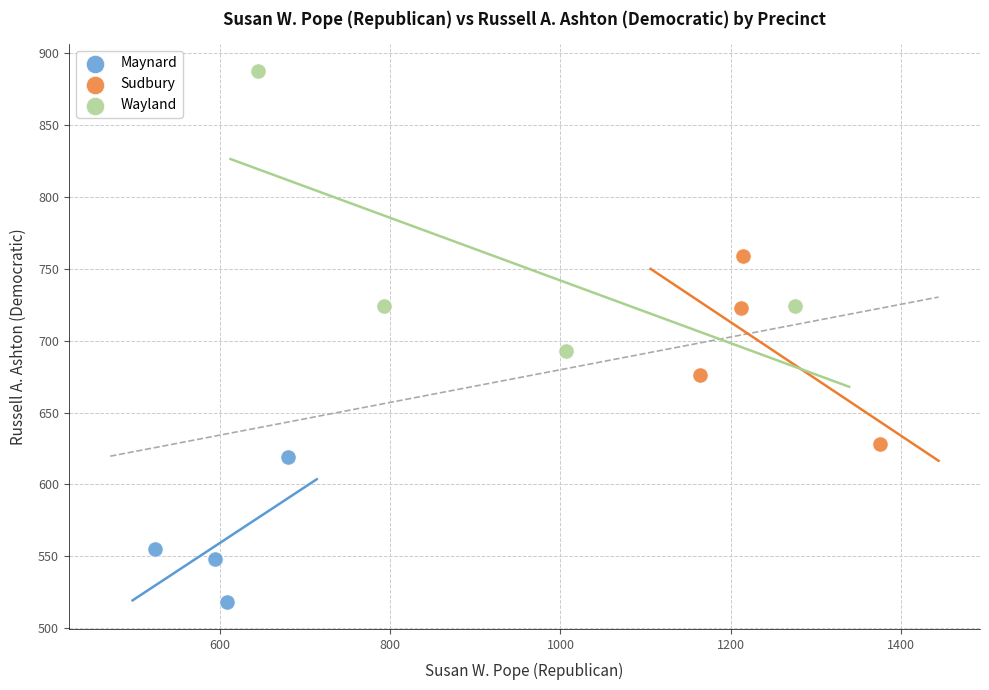

Which series has the largest Y range (max minus min)?

Wayland